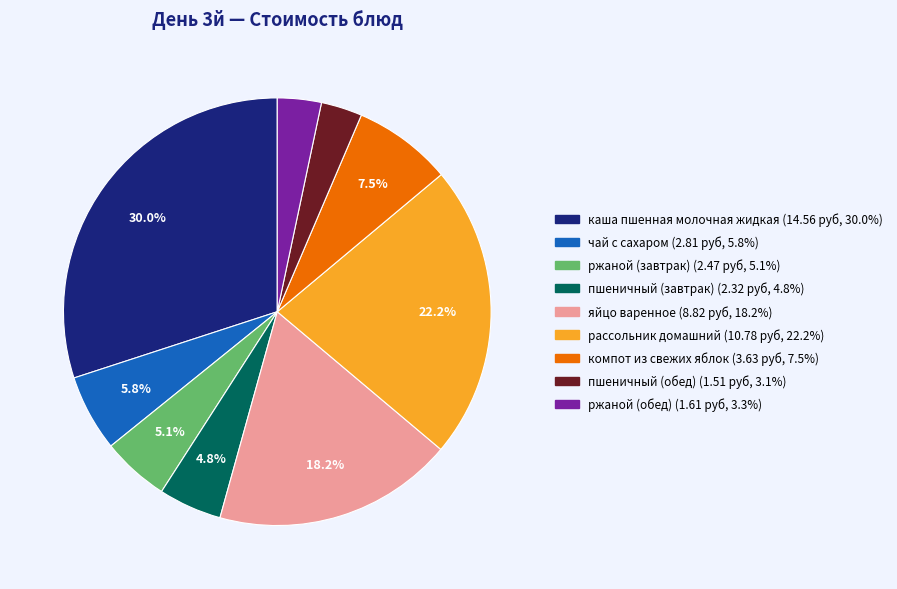

To the nearest percent, what is the combined percentage of пшеничный (завтрак) and пшеничный (обед)?

8%